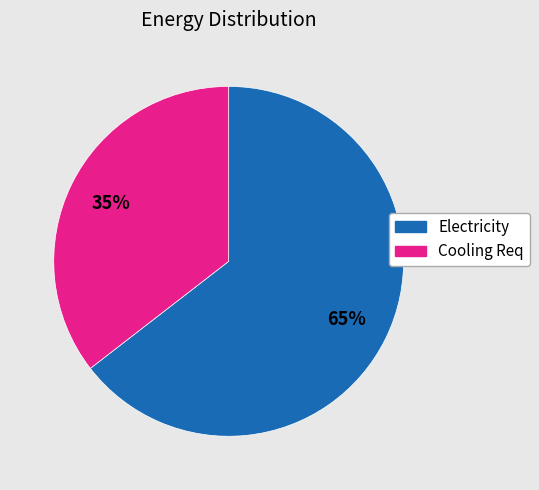

Is there any slice that represents more than half of the pie?

Yes